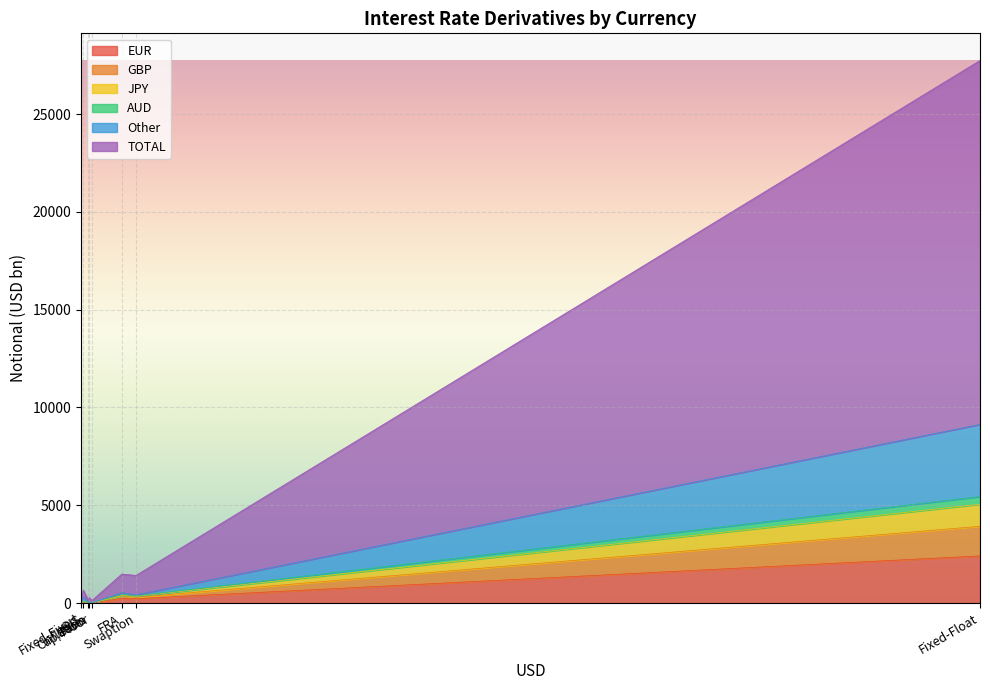

How many interior local valleys does the EUR series have?

2